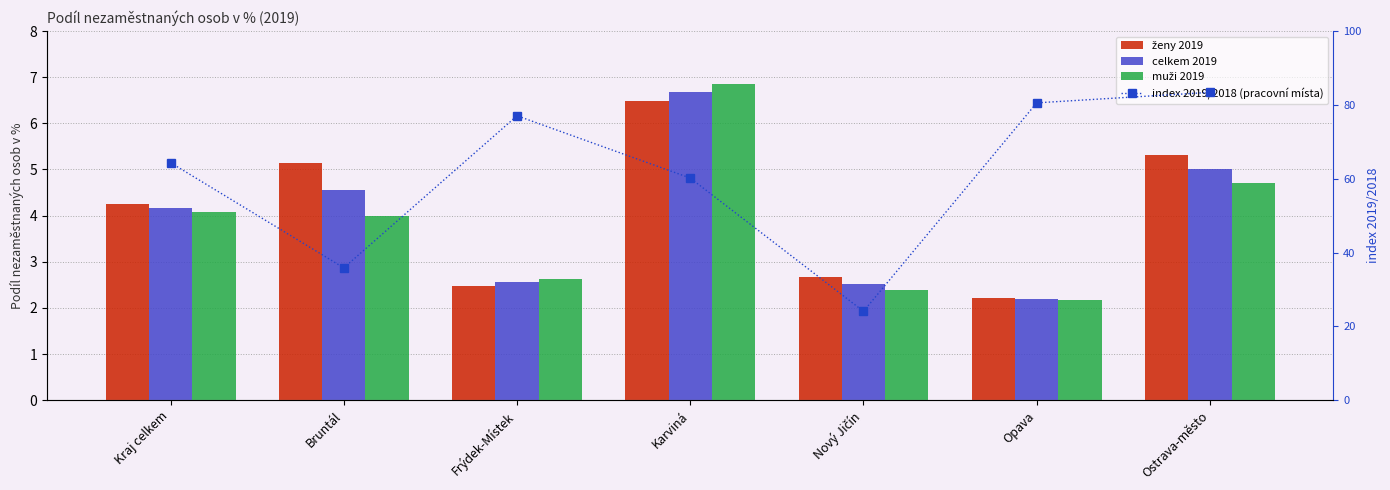

The value of muži 2019 at Ostrava-město is 4.7. True or false?

True